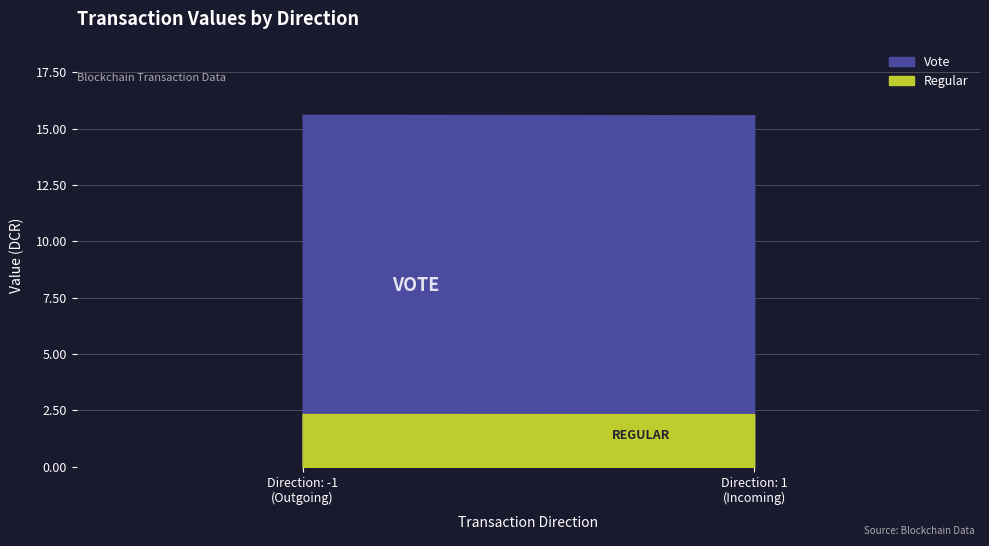

What are all the series names shown in the legend?

Vote, Regular